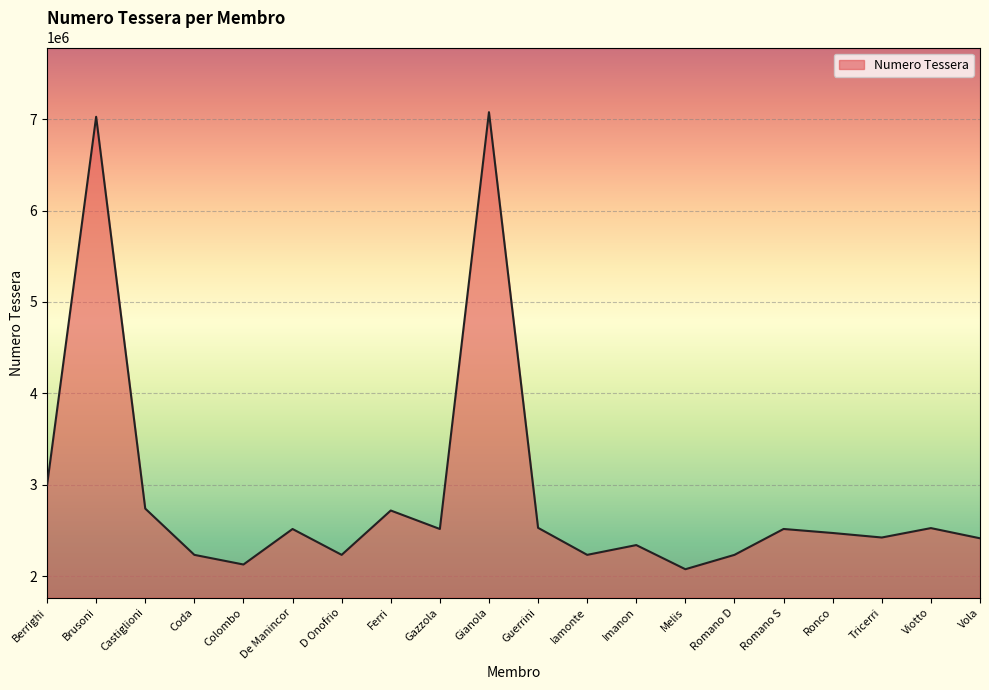

The value at Viotto is 3980926. True or false?

False